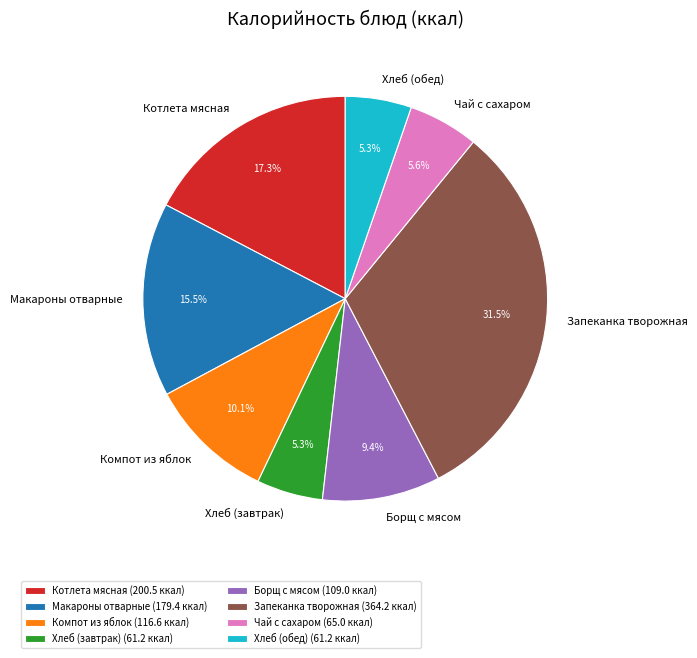

Is there any slice that represents more than half of the pie?

No